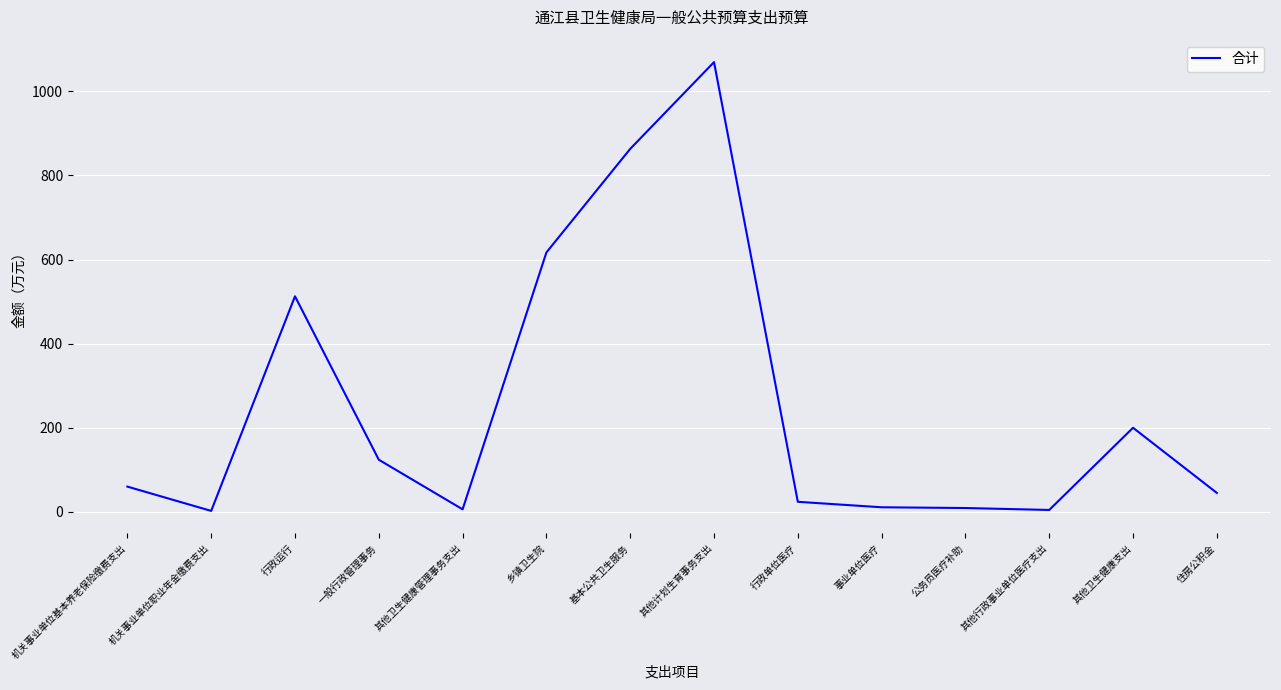

How many lines are shown in the chart?

1